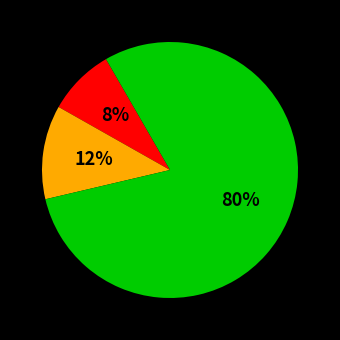

To the nearest percent, what is the average slice percentage?

33%